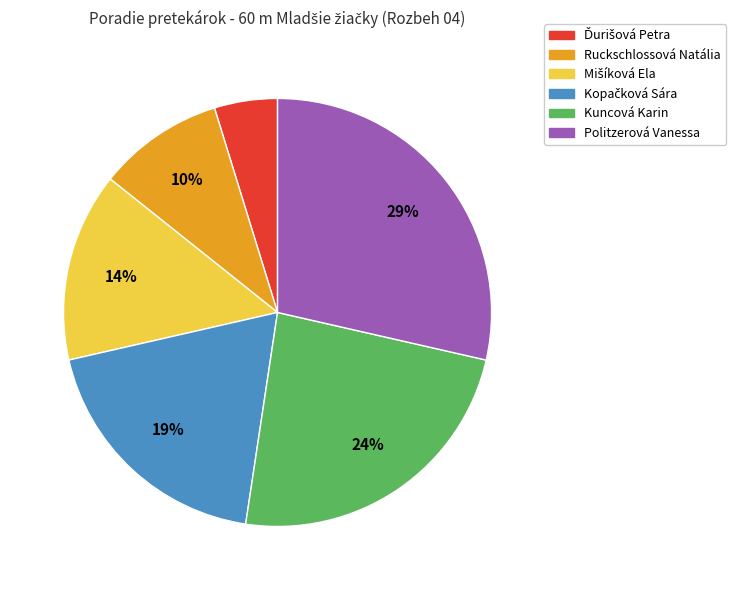

To the nearest percent, what percentage of the pie is Politzerová Vanessa?

29%